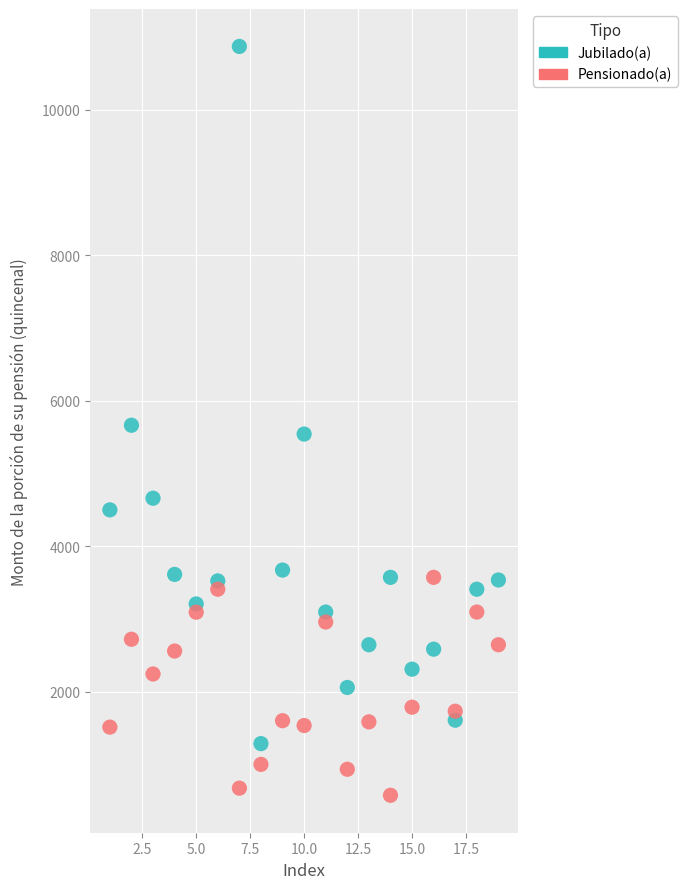

Which series contains the highest Y value?

Jubilado(a)